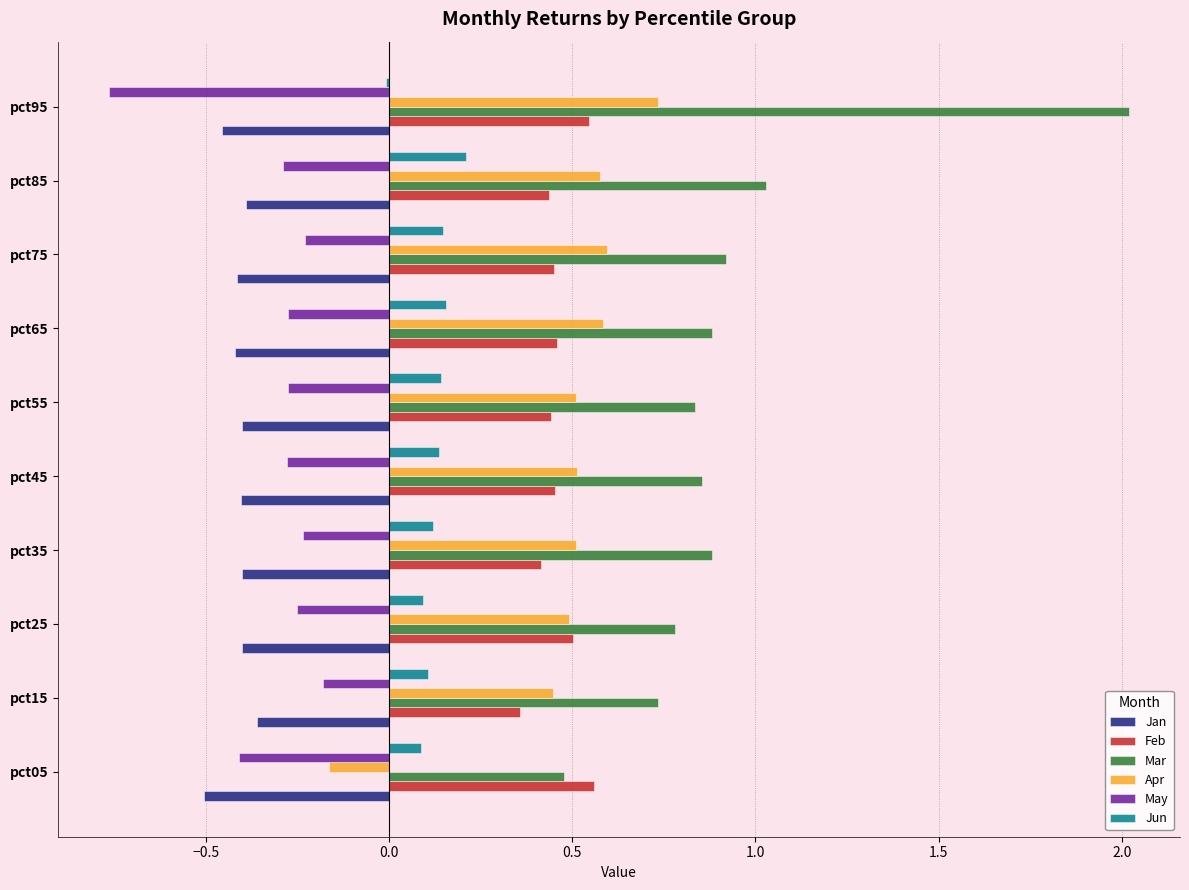

What are all the series names shown in the legend?

Jan, Feb, Mar, Apr, May, Jun